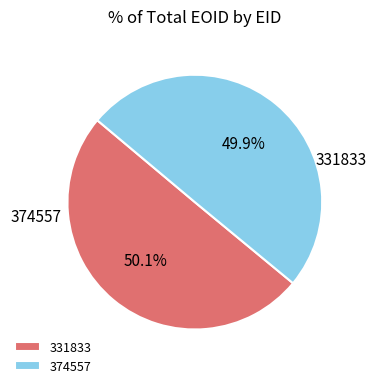

To the nearest percent, what percentage of the pie is 331833?

50%